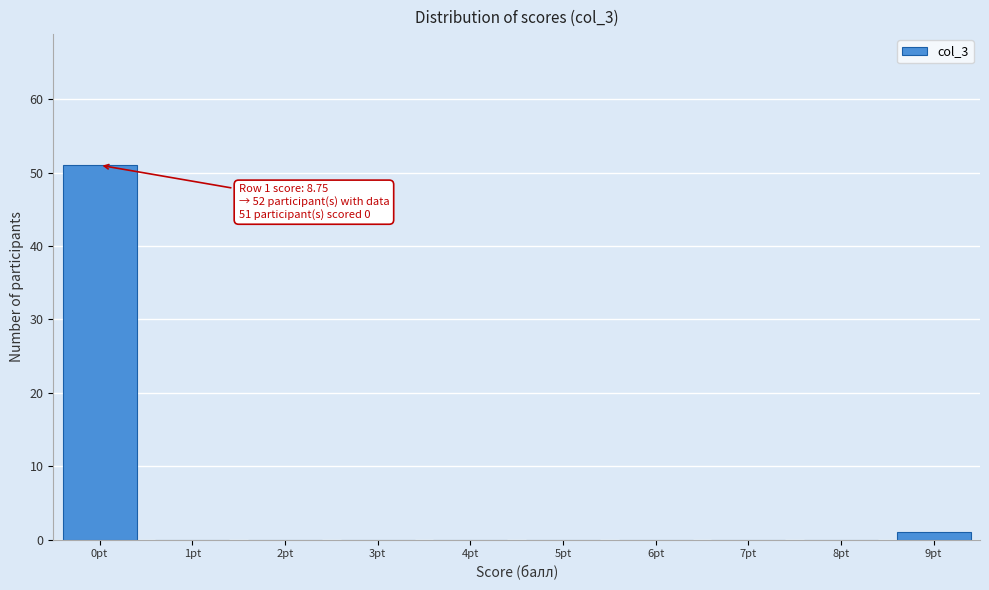

Over which range of the x-axis is the bar tallest?

-0.5 to 0.5